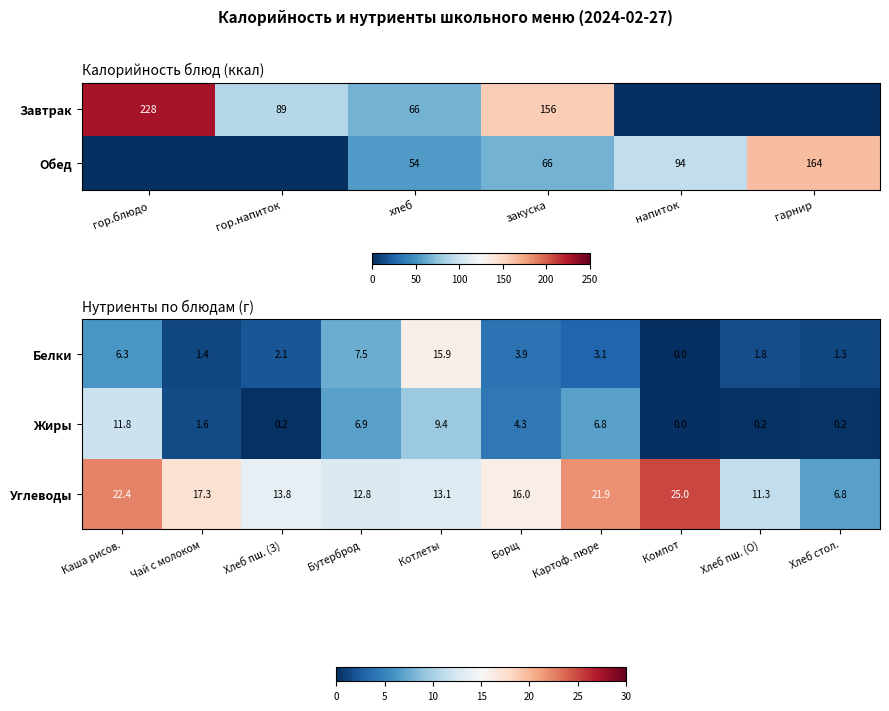

At which label does Жиры reach its peak?

Каша рисов.